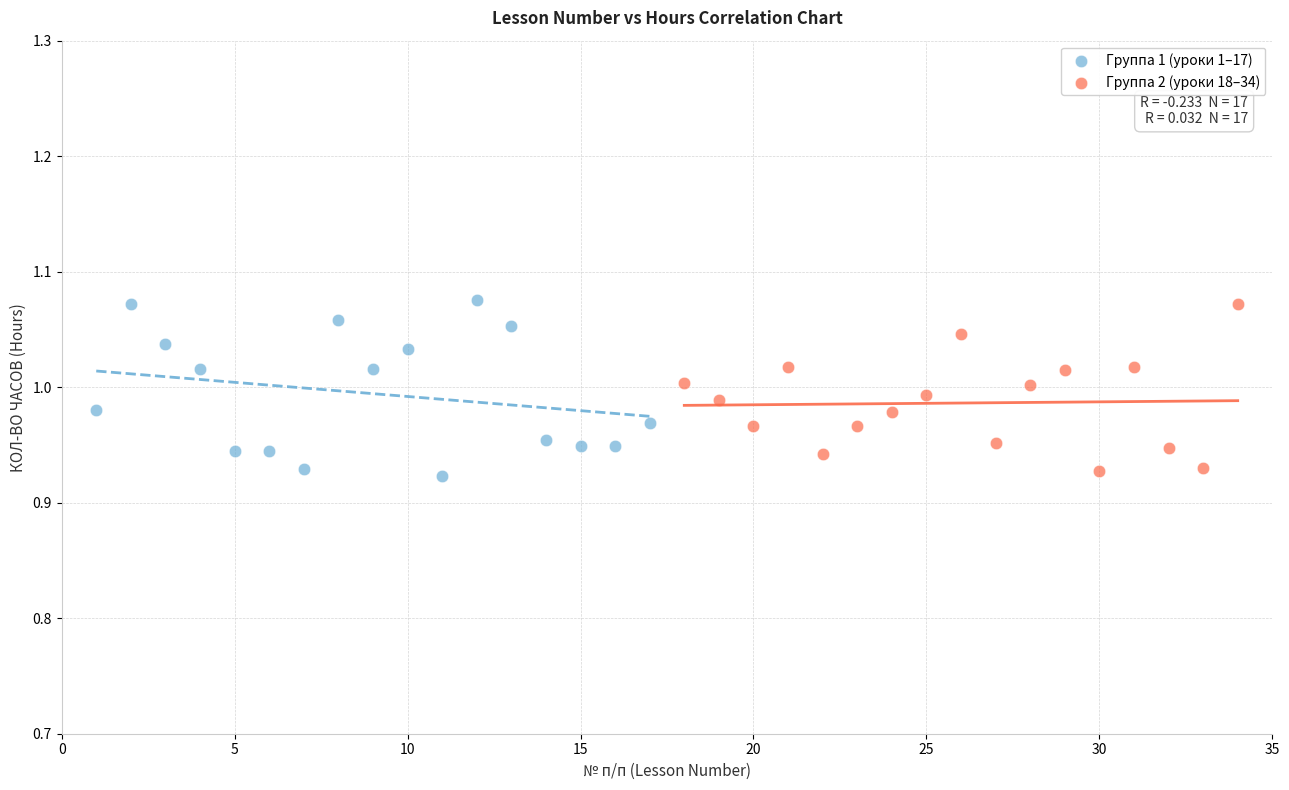

What are all the series names shown in the legend?

Группа 1 (уроки 1–17), Группа 2 (уроки 18–34)